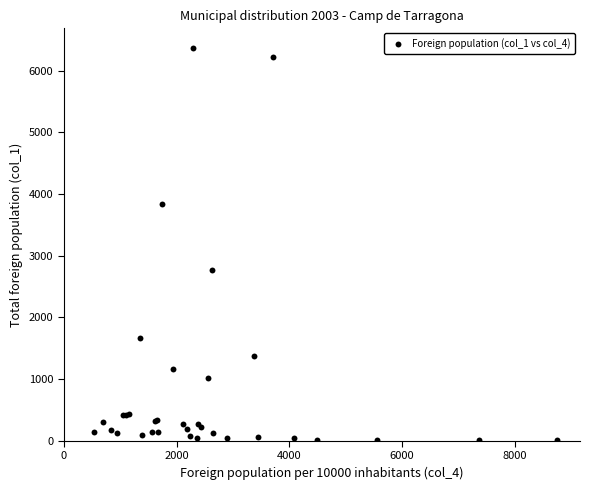

What Y value in the scatter plot is closest to 3191?

2775